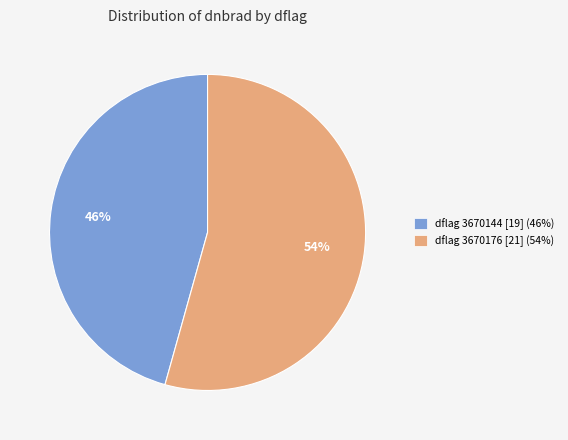

To the nearest percent, what is the average slice percentage?

50%